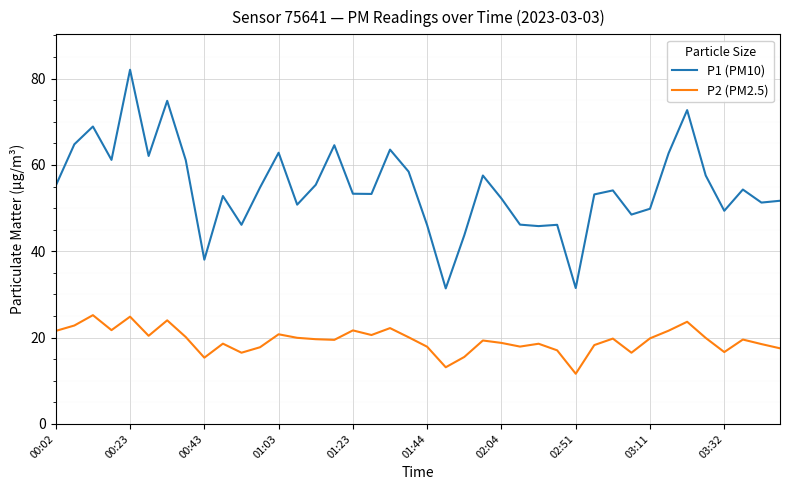

Is this an area chart (filled region under the line)?

No